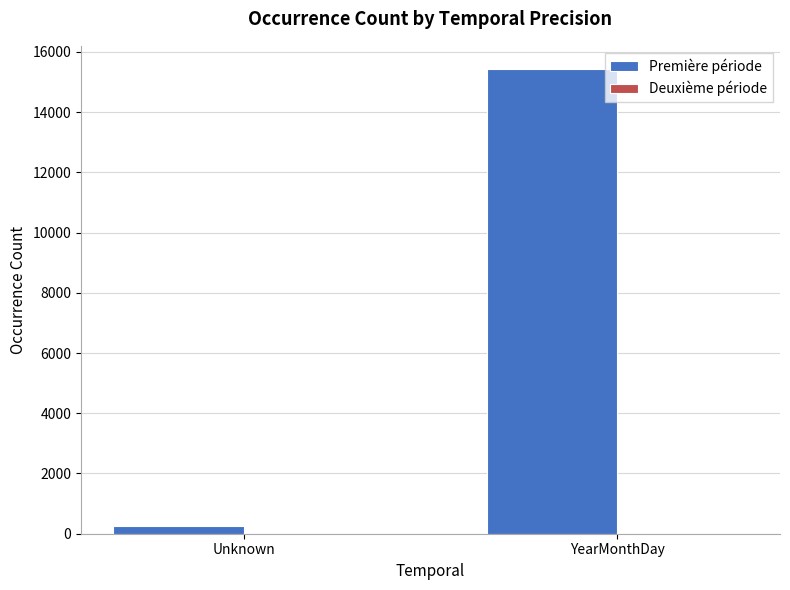

Where is Première période nearest to the value 7837?

Unknown